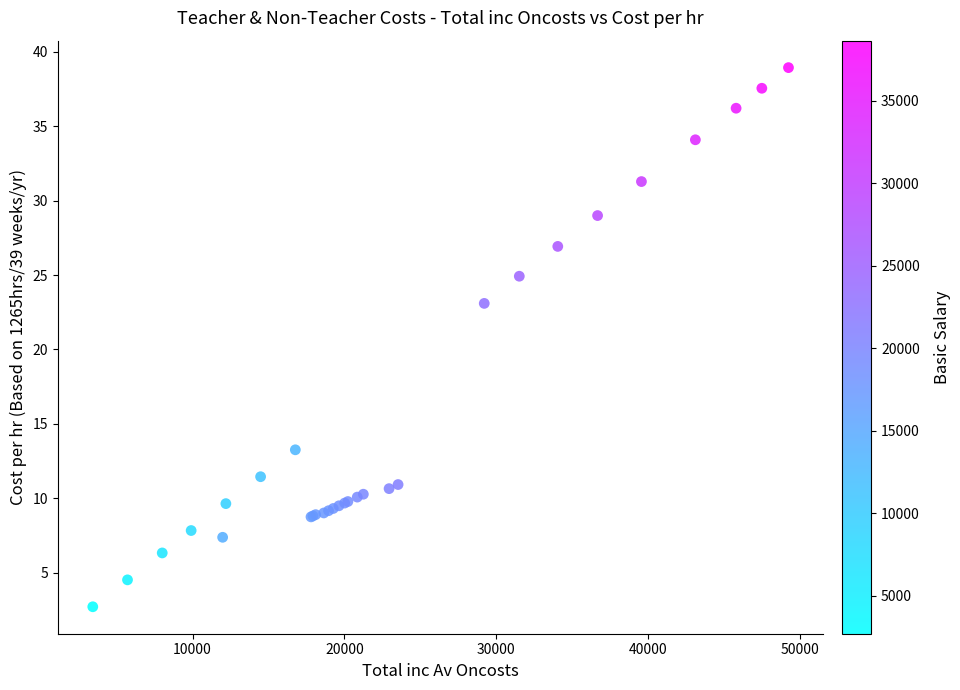

What Y value in the scatter plot is closest to 20?

23.1